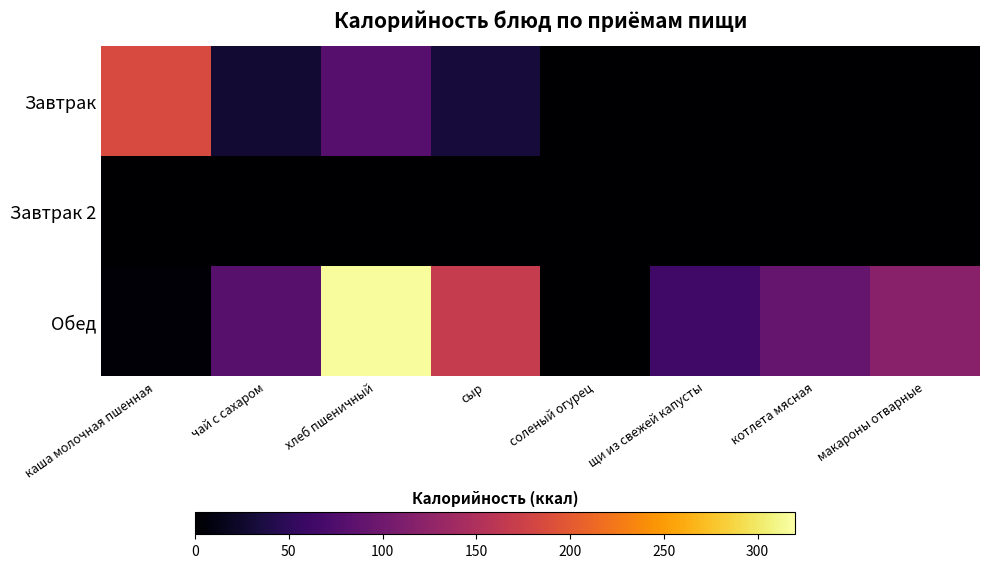

Between сыр and макароны отварные, which is larger?

сыр